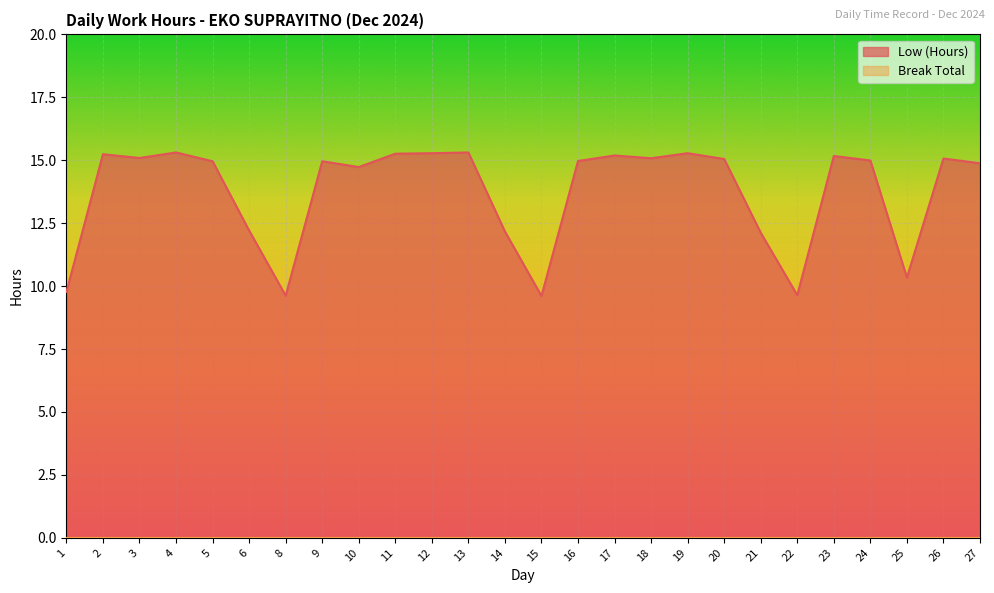

Where is the first local maximum?

2